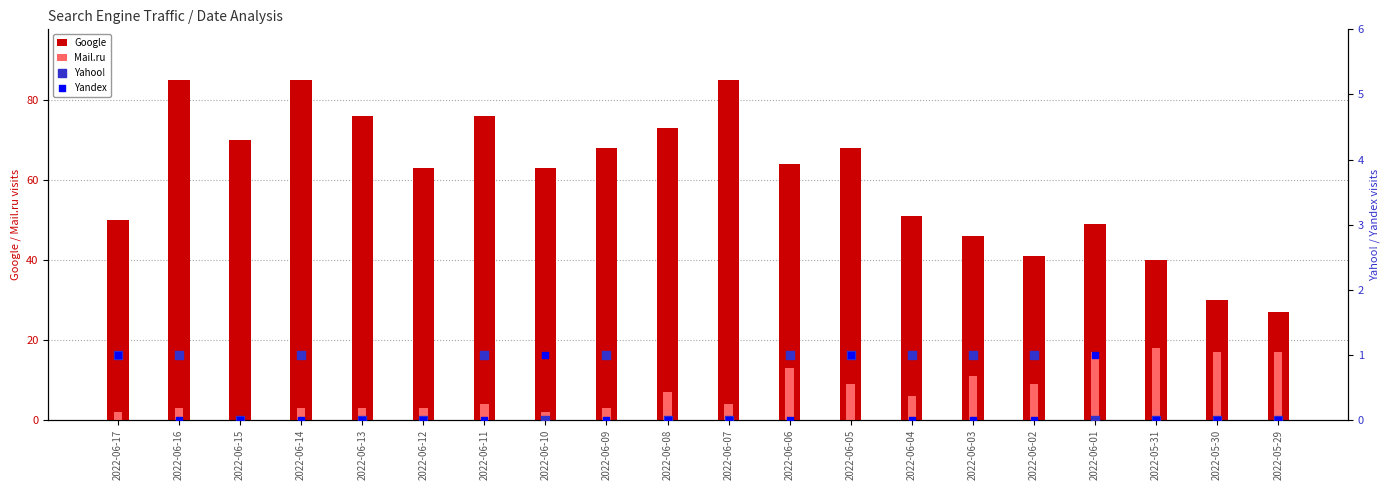

What is the total value across all series at 2022-06-16?

89